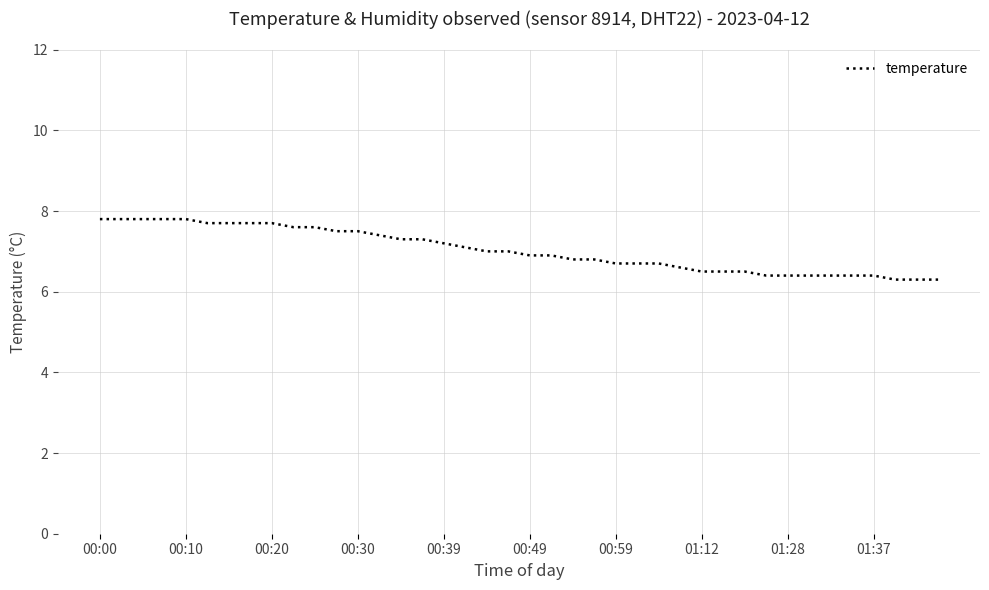

What is the minimum value shown in the chart?

6.3